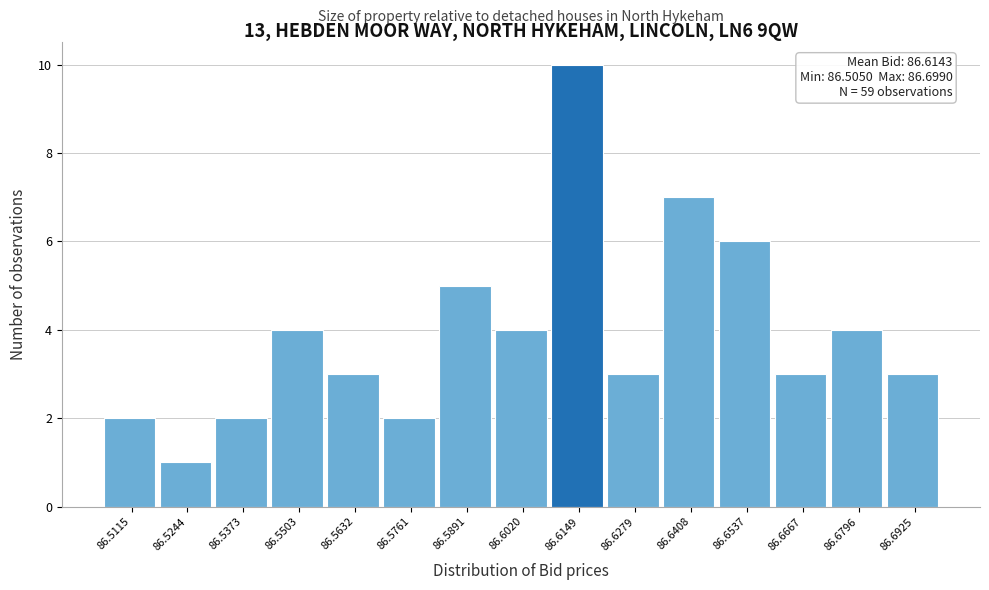

Which range on the x-axis has the tallest bar?

86.608 to 86.622